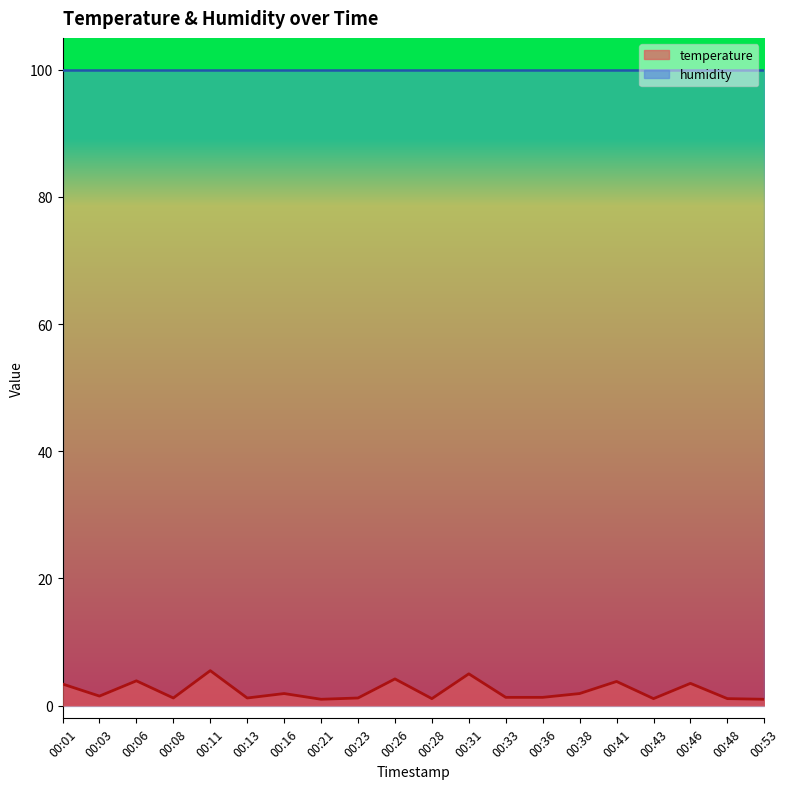

What is the sum of all values?

46.1